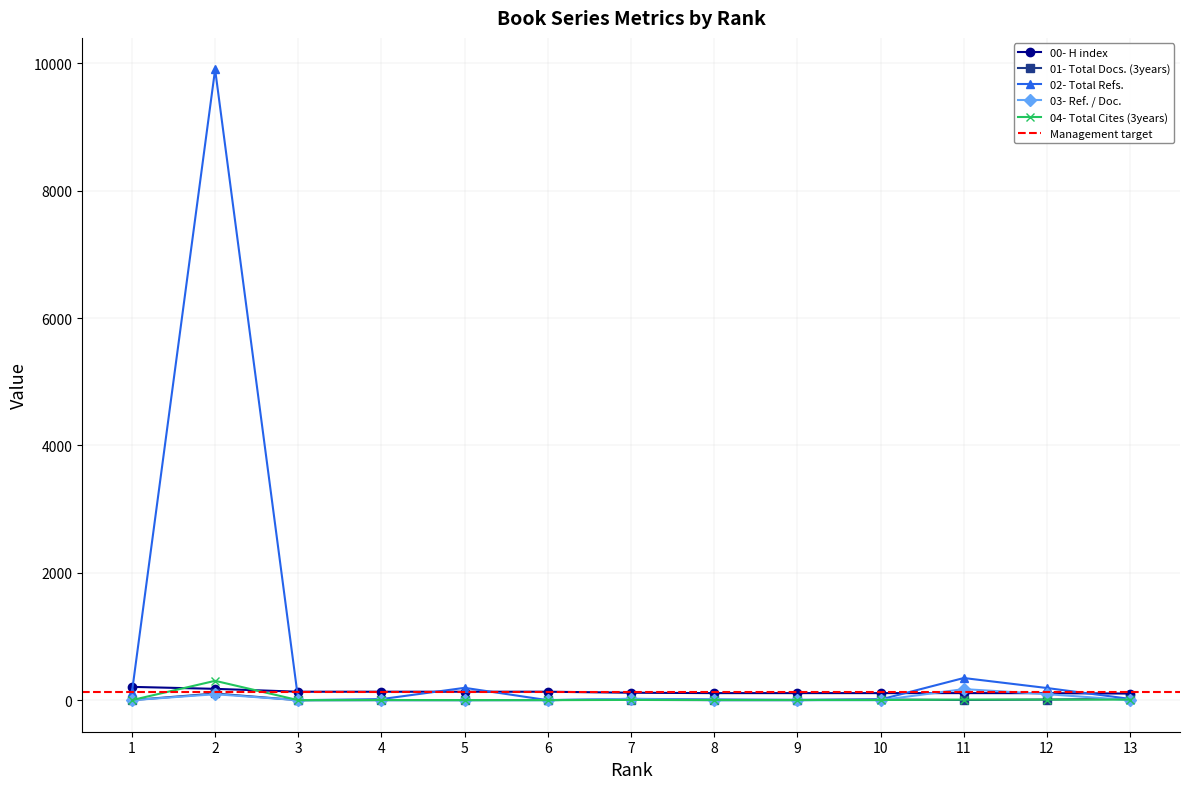

How many lines are shown in the chart?

5